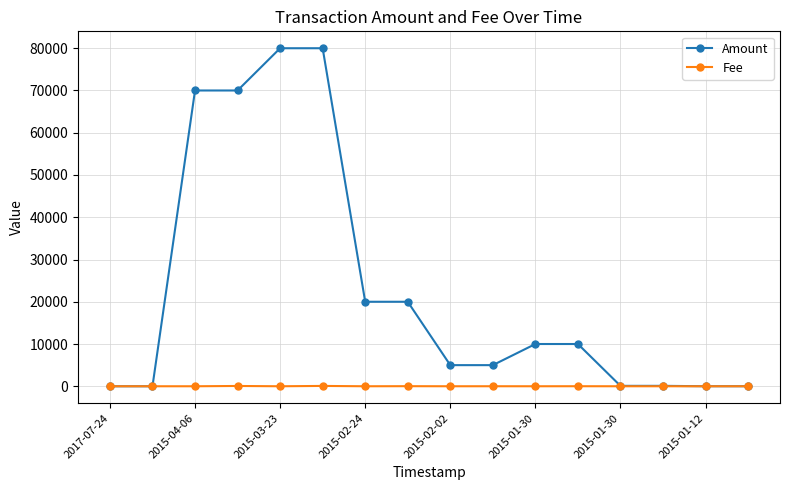

Which series has the largest total across all categories?

Amount